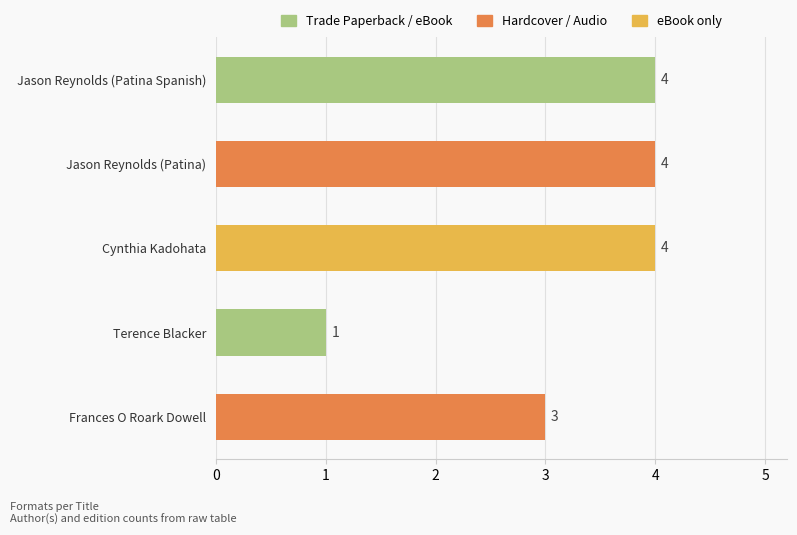

Is it true that the value at Terence Blacker is 1?

True